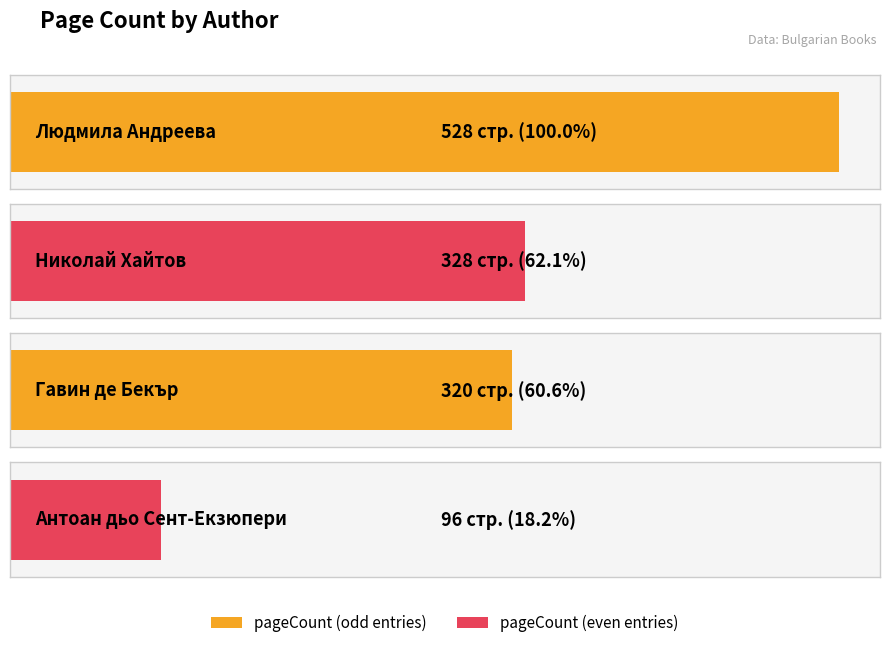

True or false: the data shows 805 at Людмила Андреева.

False